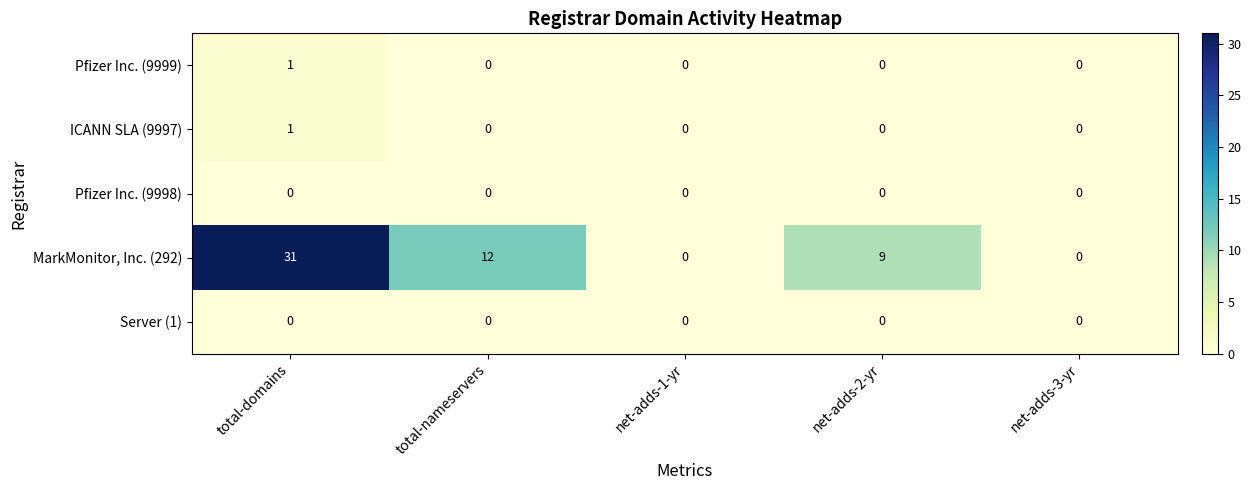

At which category is the sum across all series the highest?

total-domains